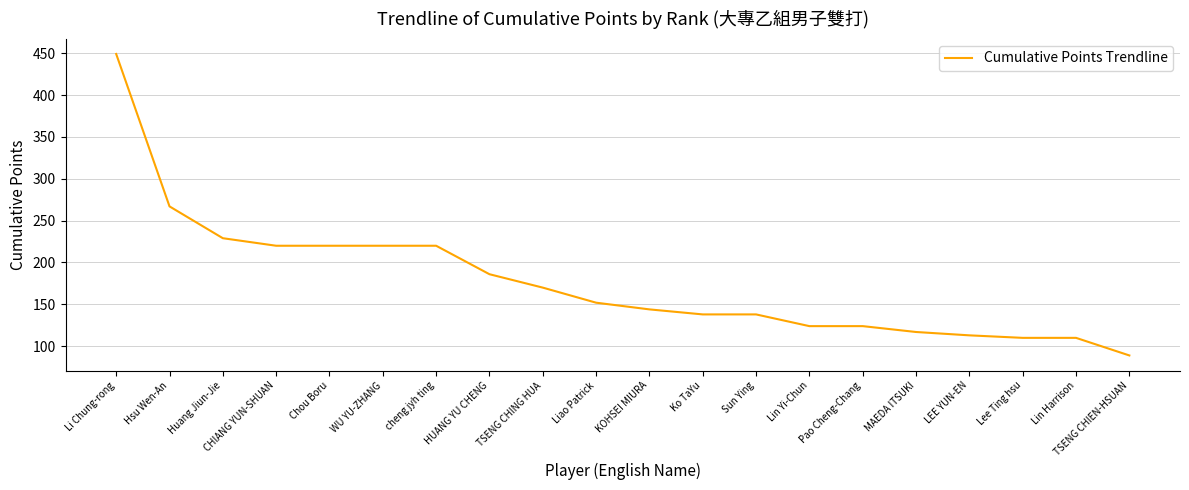

Reading right to left, transcribe all the data shown in this chart.

TSENG CHIEN-HSUAN=89	Lin Harrison=110	Lee Ting hsu=110	LEE YUN-EN=113	MAEDA ITSUKI=117	Pao Cheng-Chang=124	Lin Yi-Chun=124	Sun Ying=138	Ko TaYu=138	KOHSEI MIURA=144	Liao Patrick=152	TSENG CHING HUA=170	HUANG YU CHENG=186	cheng jyh ting=220	WU YU-ZHANG=220	Chou Boru=220	CHIANG YUN-SHUAN=220	Huang Jiun-Jie=229	Hsu Wen-An=267	Li Chung-rong=449